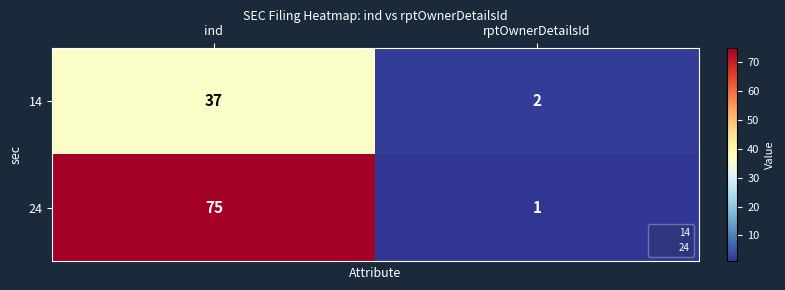

What is the maximum value shown in the chart?

75